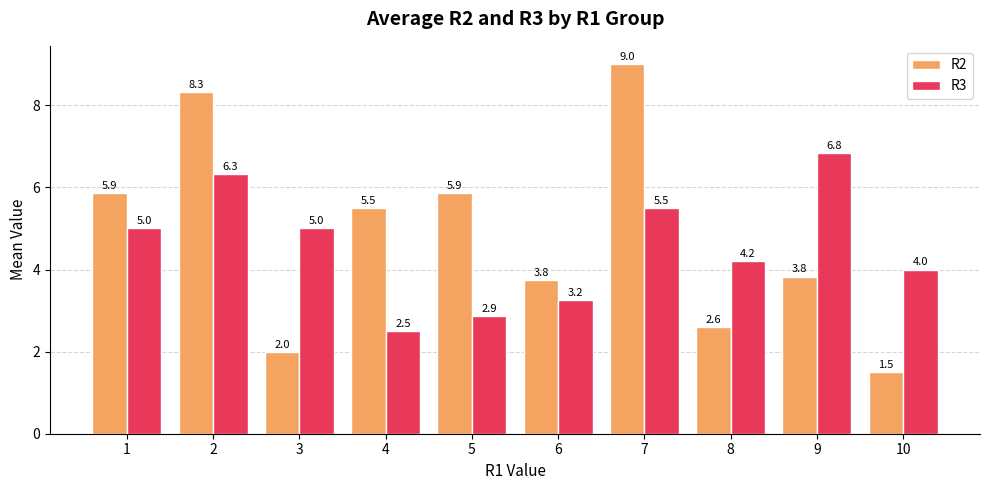

How many series are shown in this chart?

2